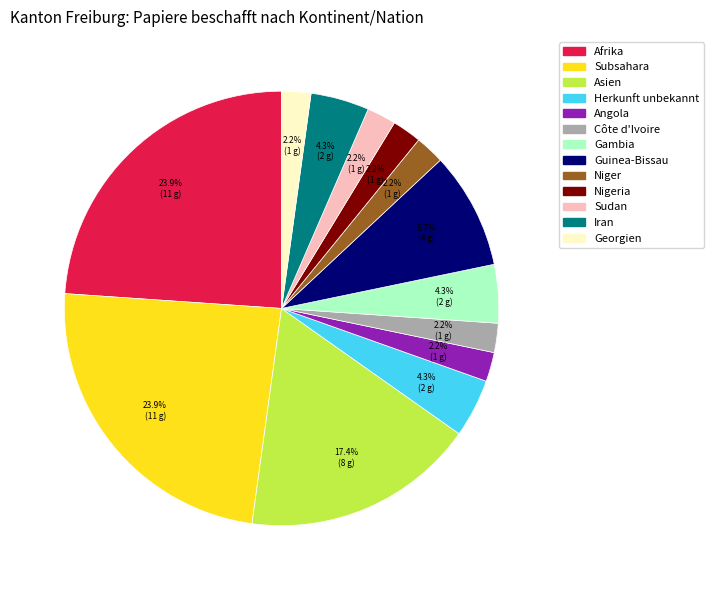

Is there any slice that represents more than half of the pie?

No